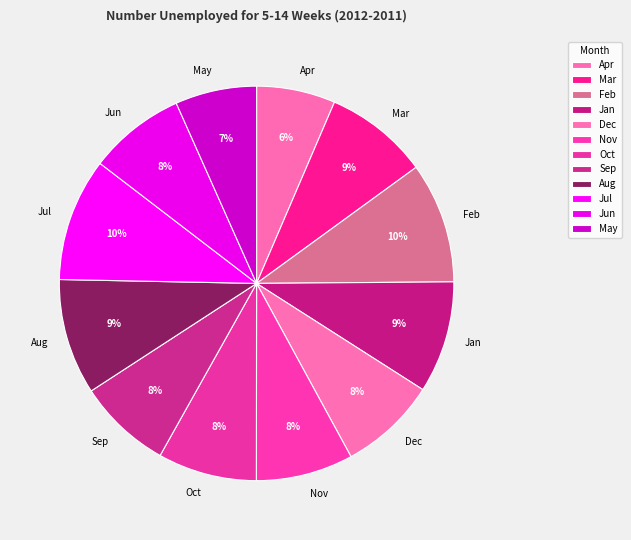

Does May account for over 50% of the chart?

No